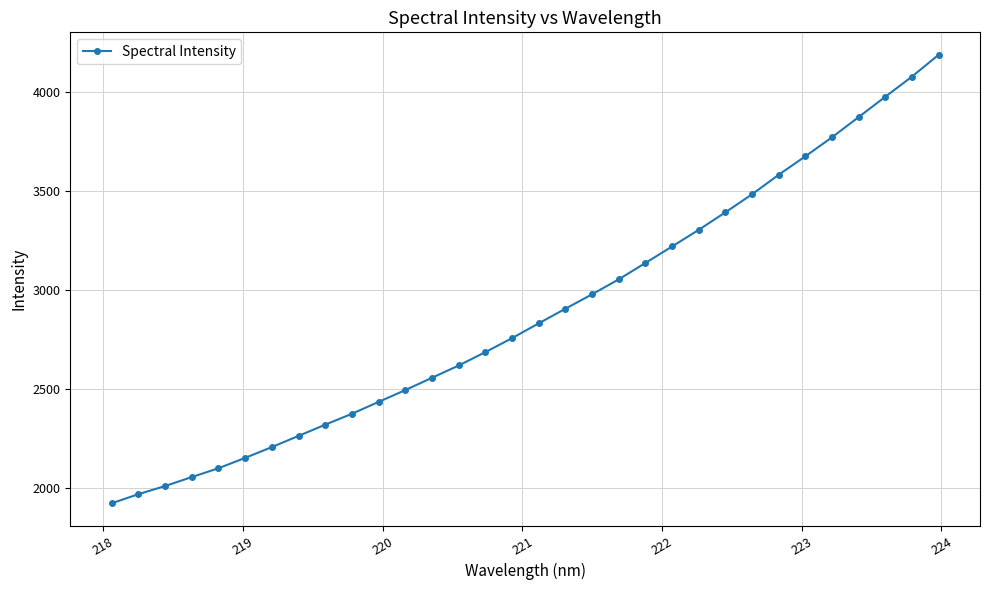

How many lines are shown in the chart?

1